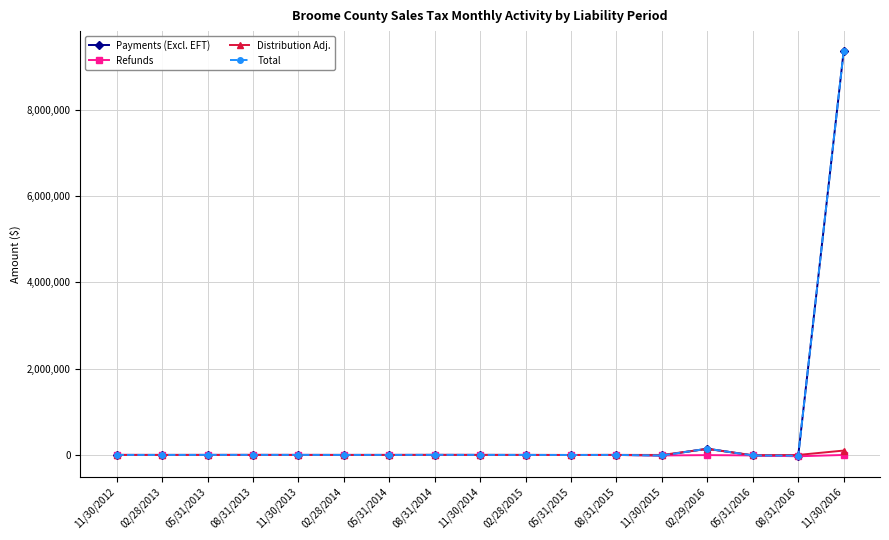

What is the label of the 2nd point from the left?

02/28/2013